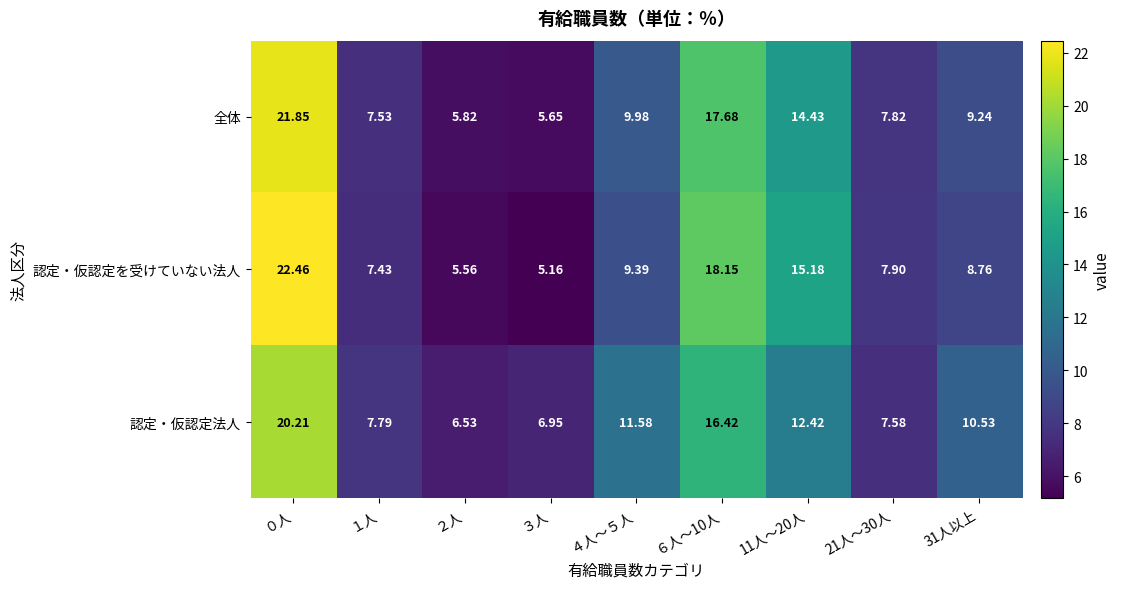

Rank the series by their average value, from lowest to highest.

認定・仮認定を受けていない法人, 全体, 認定・仮認定法人